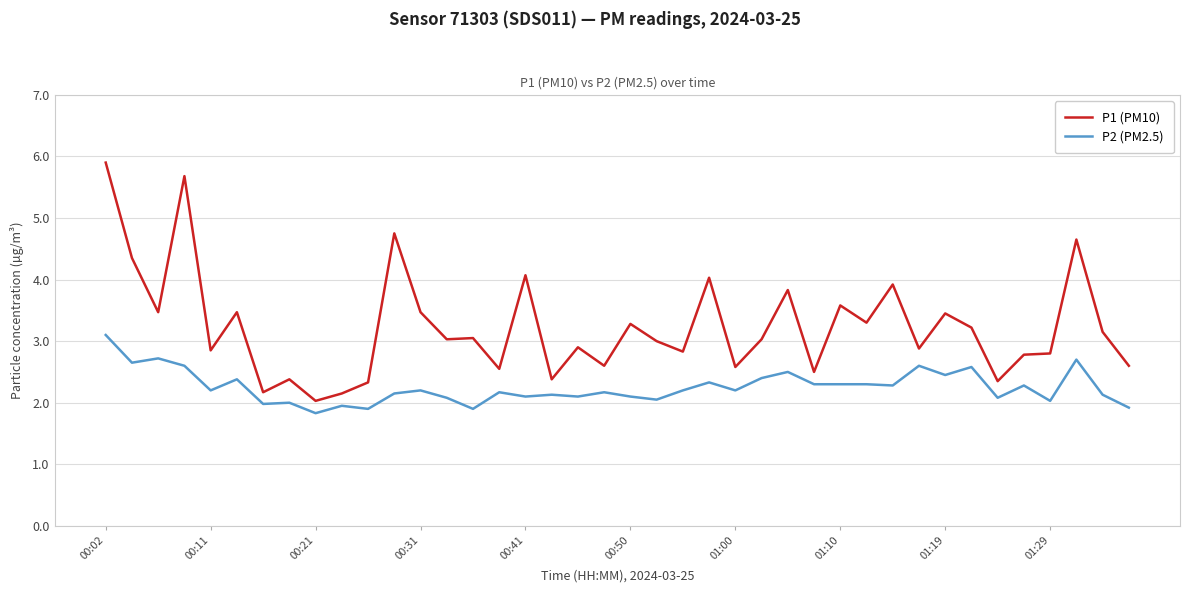

True or false: P2 (PM2.5) and P1 (PM10) cross at least once.

False